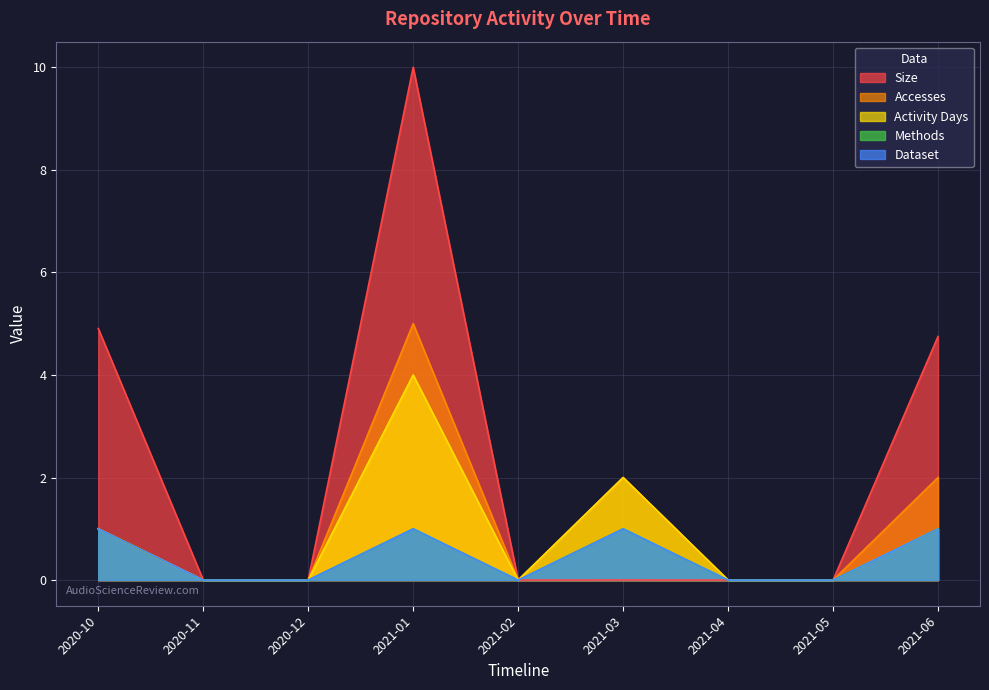

Is it true that Accesses equals 0.6 at 2020-10?

False